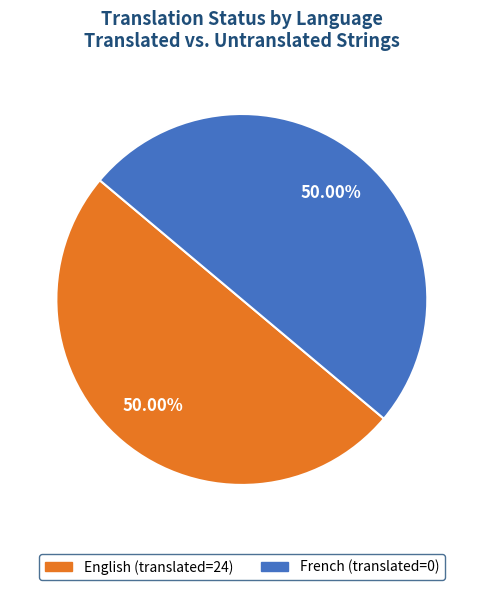

Combined, do English and French account for over 50%?

Yes